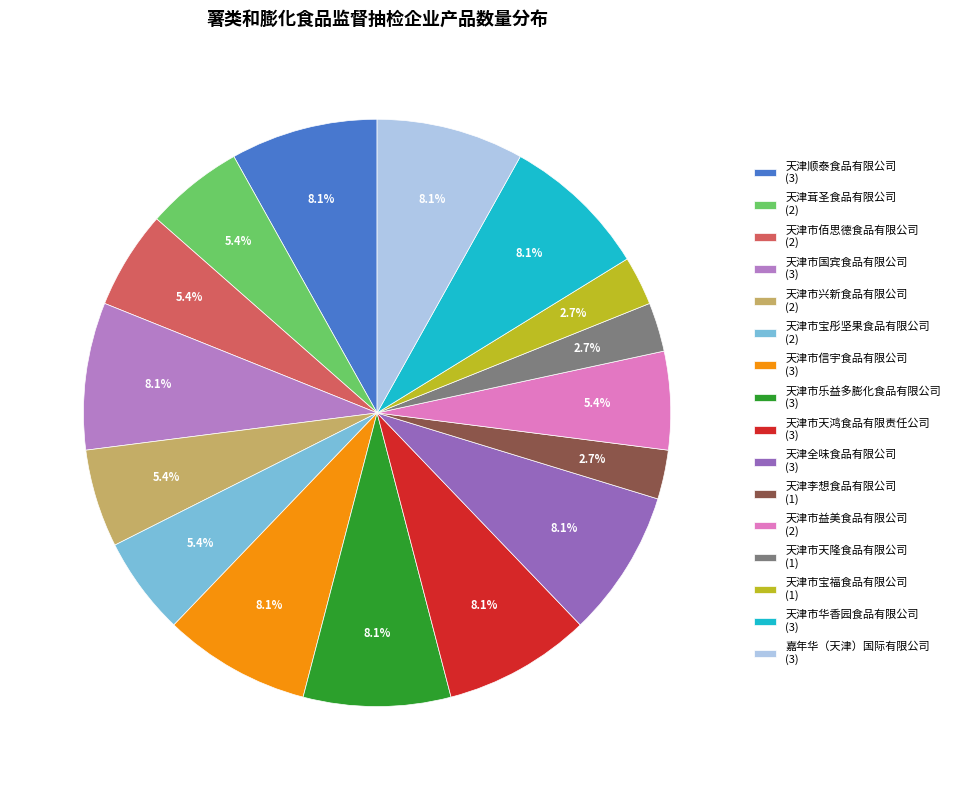

Approximately how many times larger is the value at 天津市天隆食品有限公司 compared to 嘉年华（天津）国际有限公司?

0.3